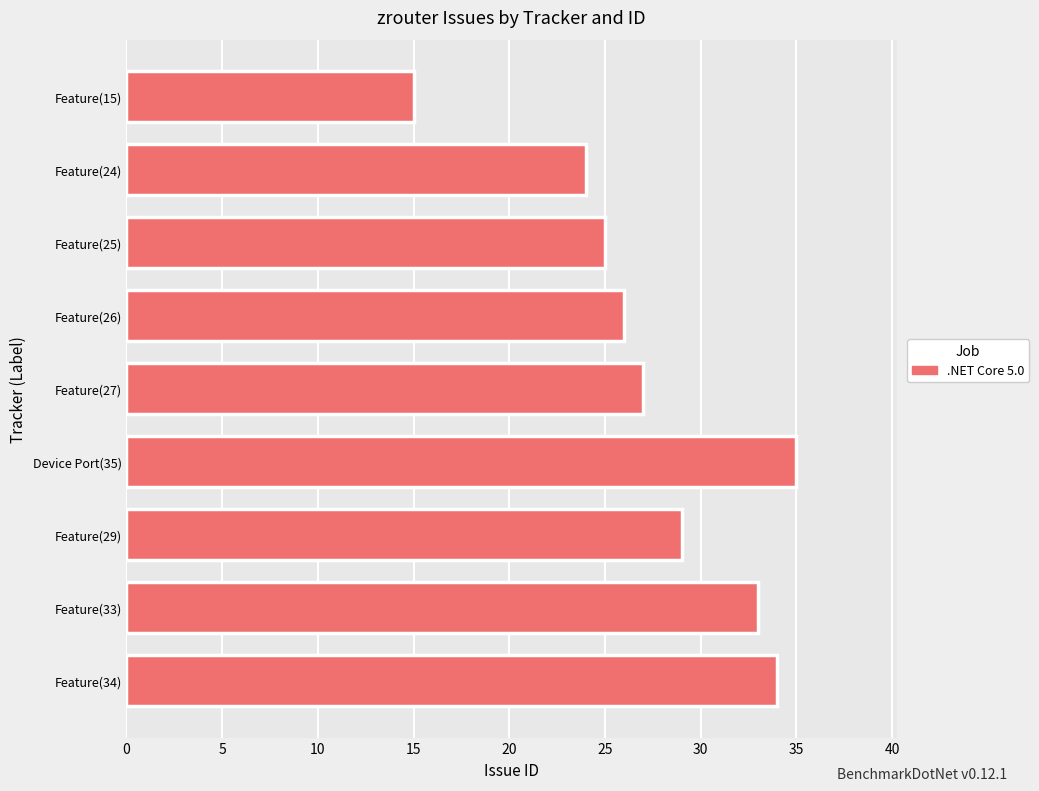

What is the difference between the maximum and second lowest values?

11